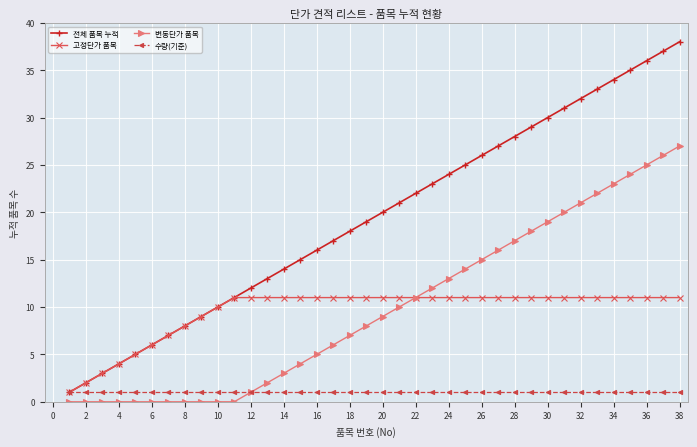

Which series has the largest range (max minus min)?

전체 품목 누적